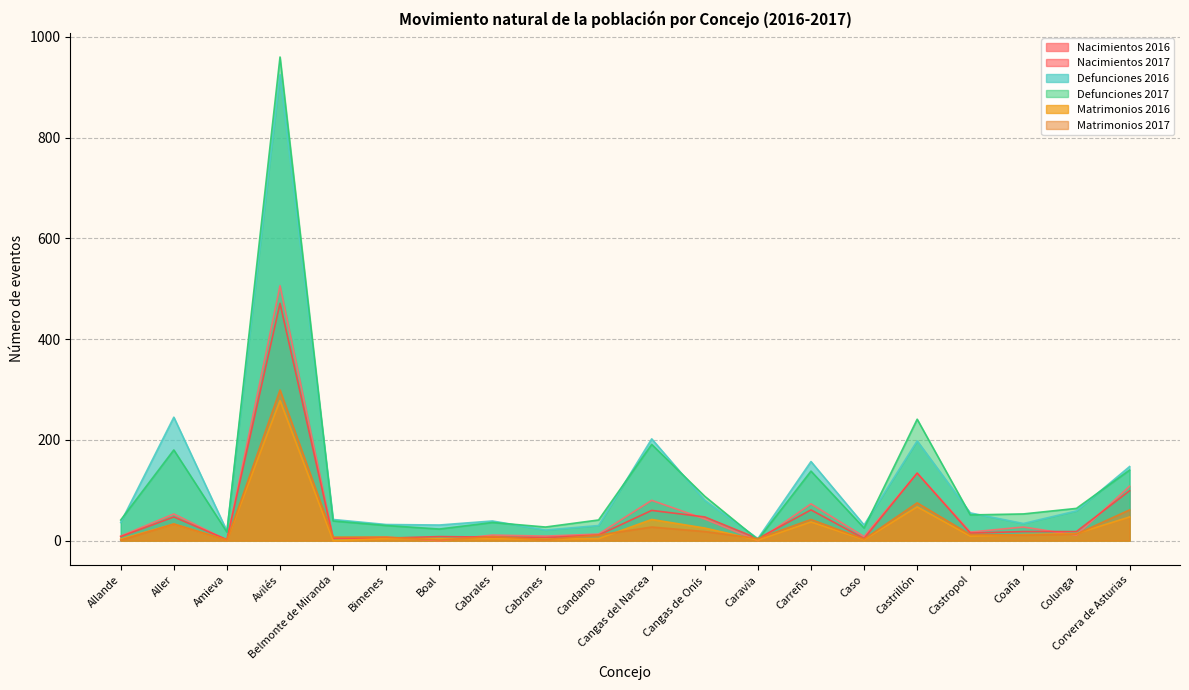

How many lines are shown in the chart?

6